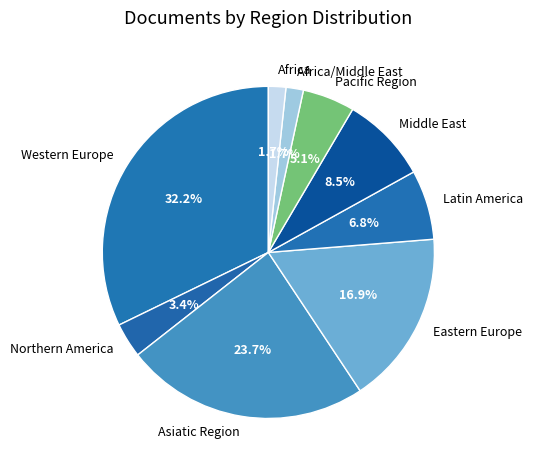

Is the sum of Eastern Europe and Middle East greater than half?

No